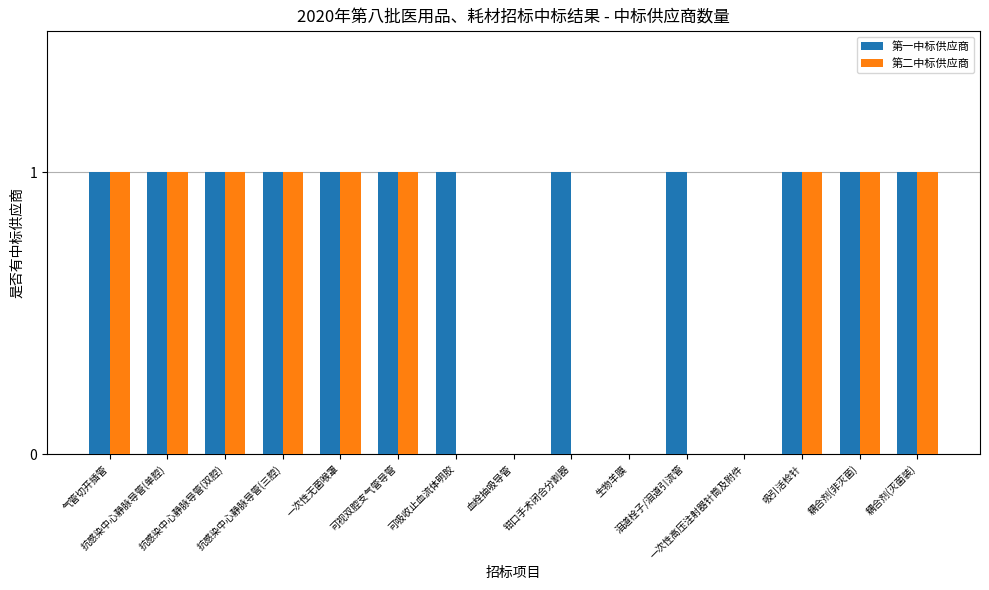

Which series has the largest total across all categories?

第一中标供应商